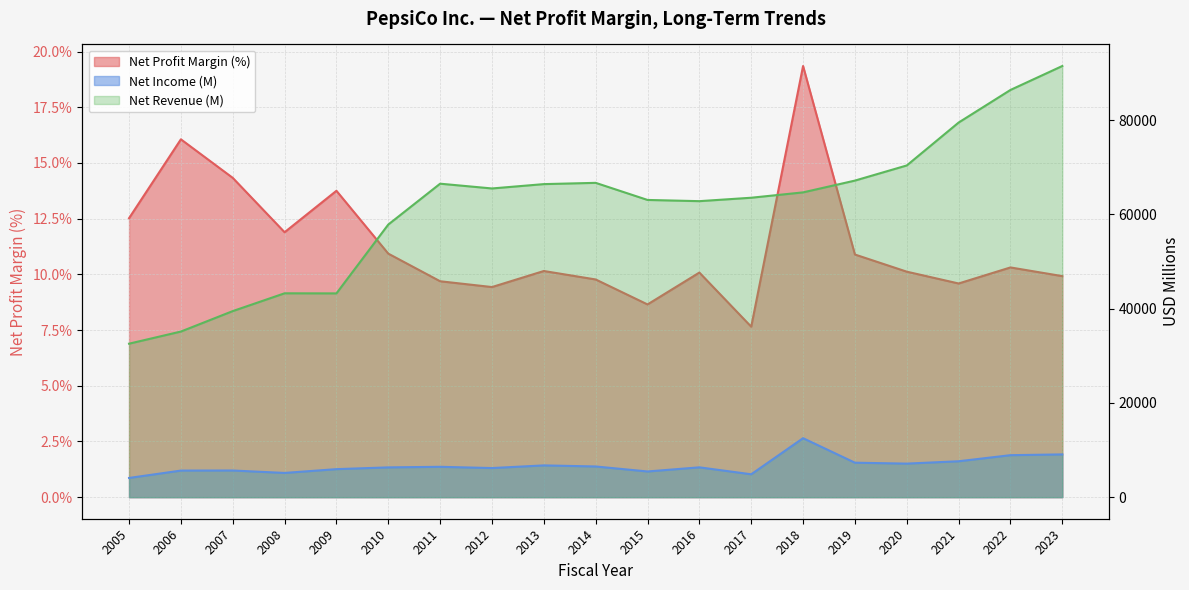

Does the chart have visible grid lines?

Yes